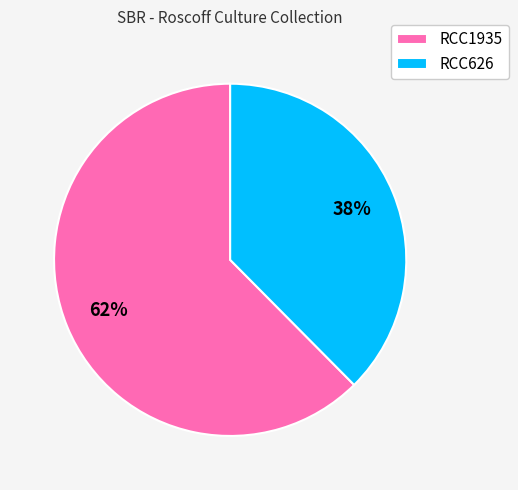

Is it true that RCC626 is 48% of the pie?

False